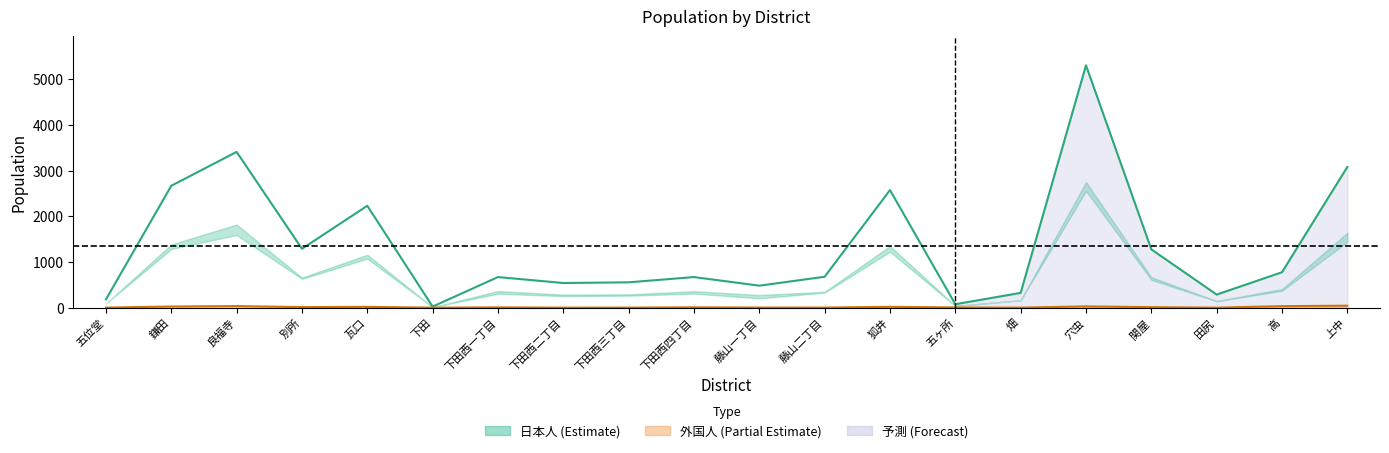

Reading right to left, list all the values displayed in this chart.

日本人計: 3078	775	286	1275	5302	323	75	2572	676	481	669	554	539	669	23	2229	1287	3408	2666	180
外国人計: 43	33	0	11	28	0	5	18	2	2	7	1	0	6	0	17	12	34	25	1